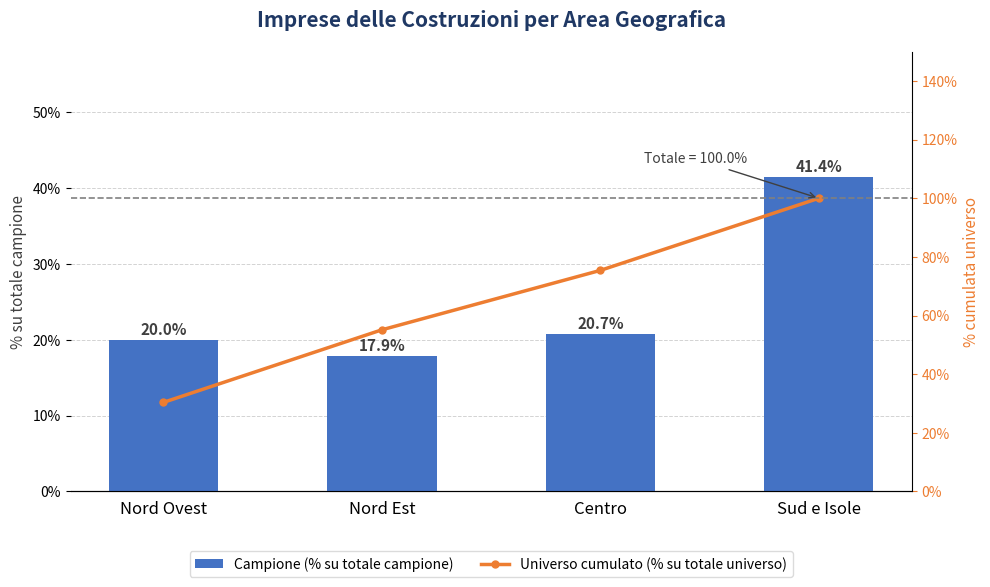

The Campione (% su totale campione) series shows 10.5 at Nord Ovest. True or false?

False